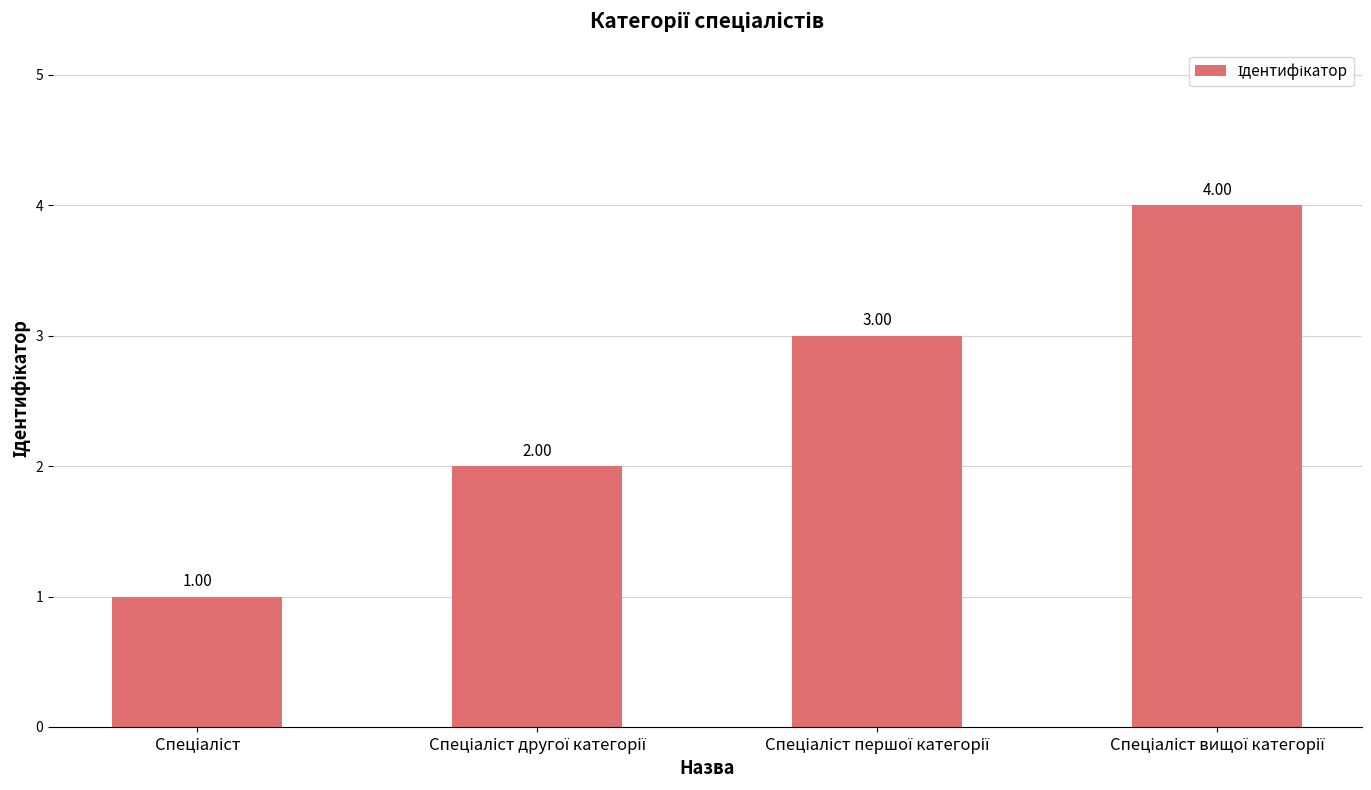

What is the sum of all values?

10